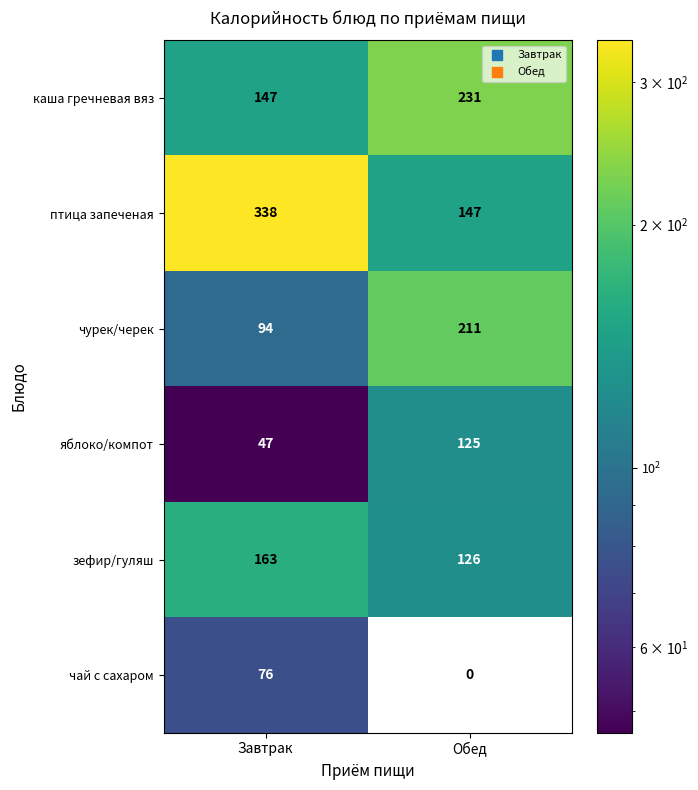

Which category has the lowest value across all series?

Завтрак